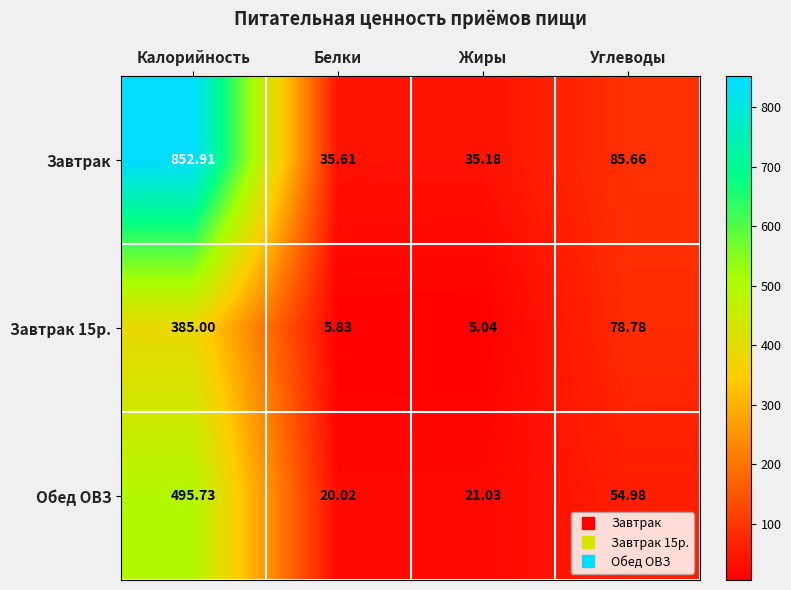

Where does the Завтрак series first go above 85?

Калорийность